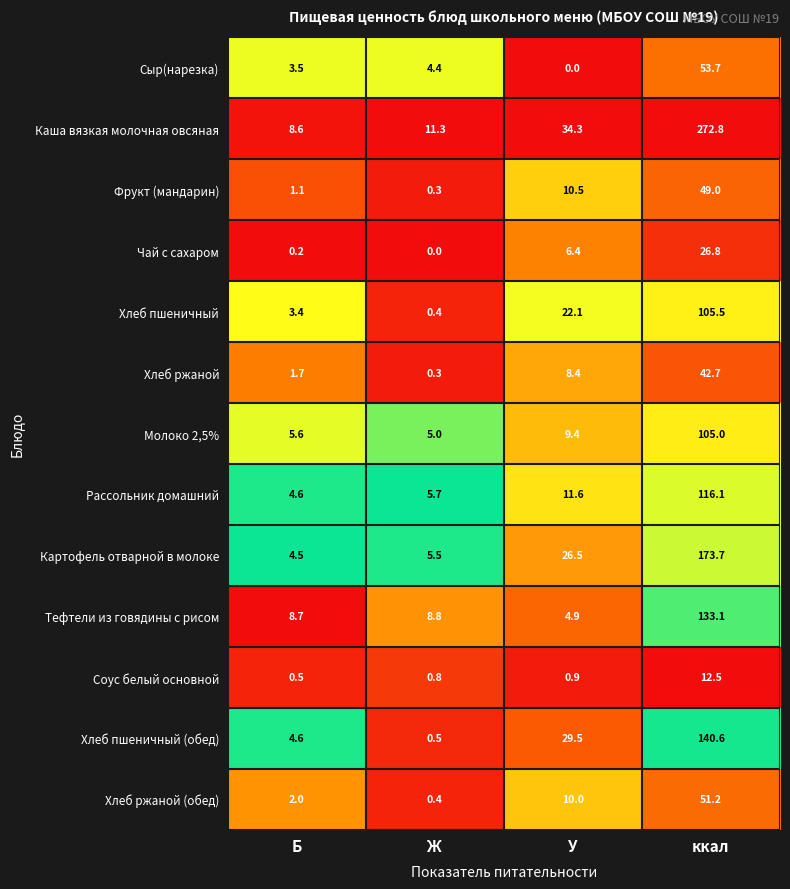

What value does the Тефтели из говядины с рисом series have at У?

4.9